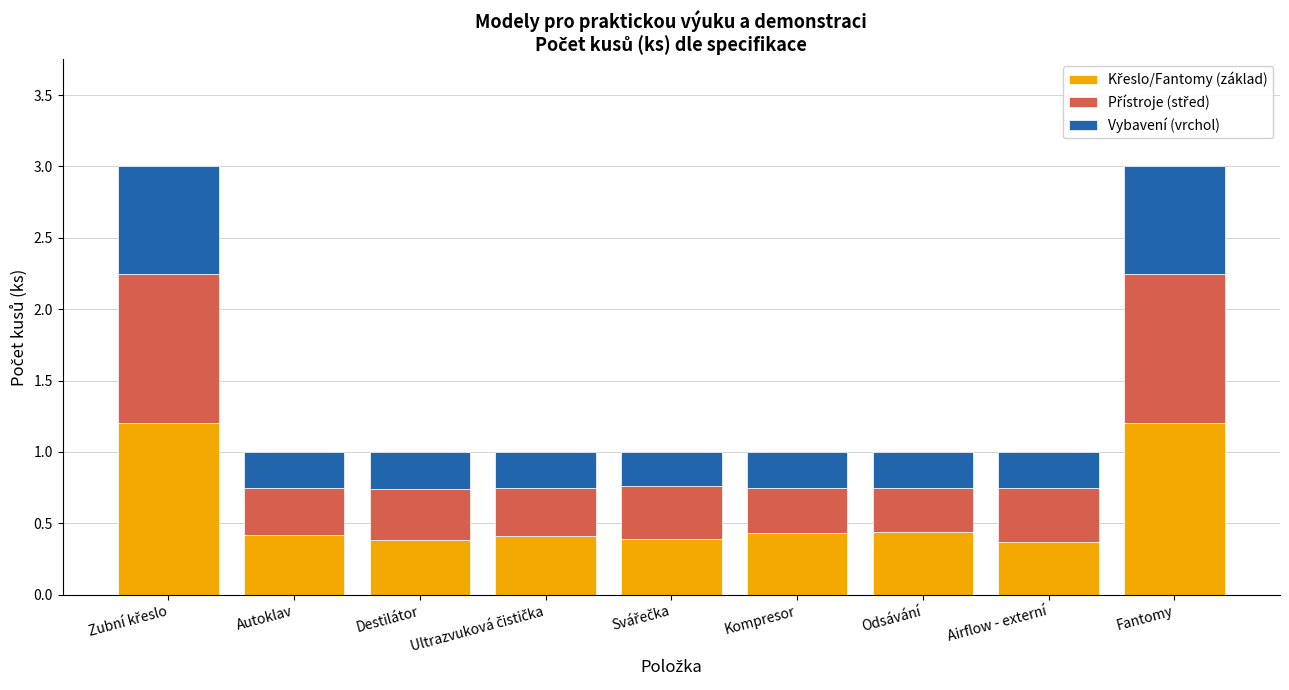

Does the chart contain any negative values?

No